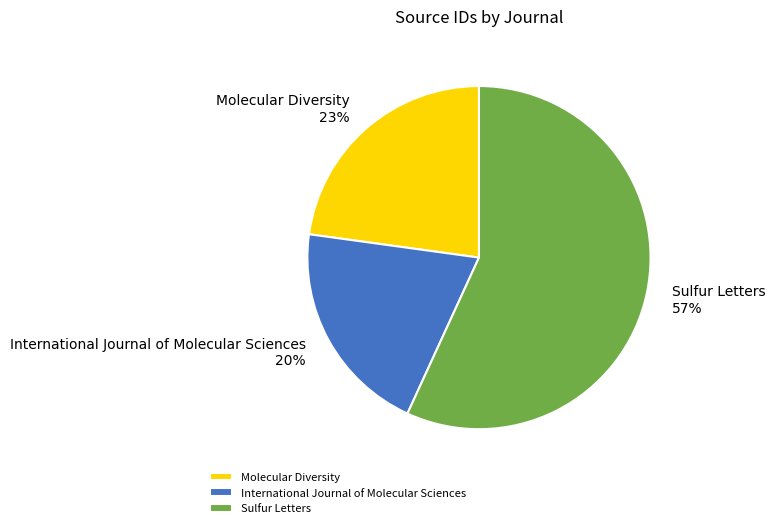

How many segments does this pie chart have?

3